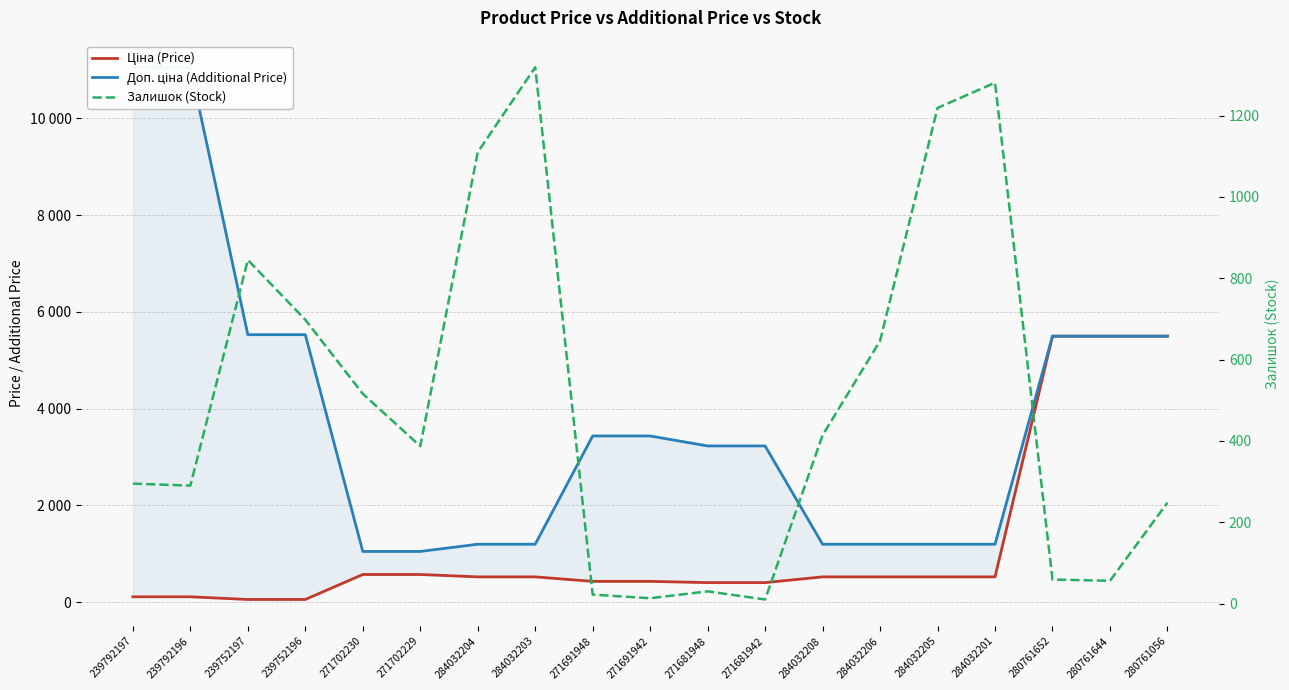

Where is Доп. ціна (Additional Price) nearest to the value 6051?

239752197